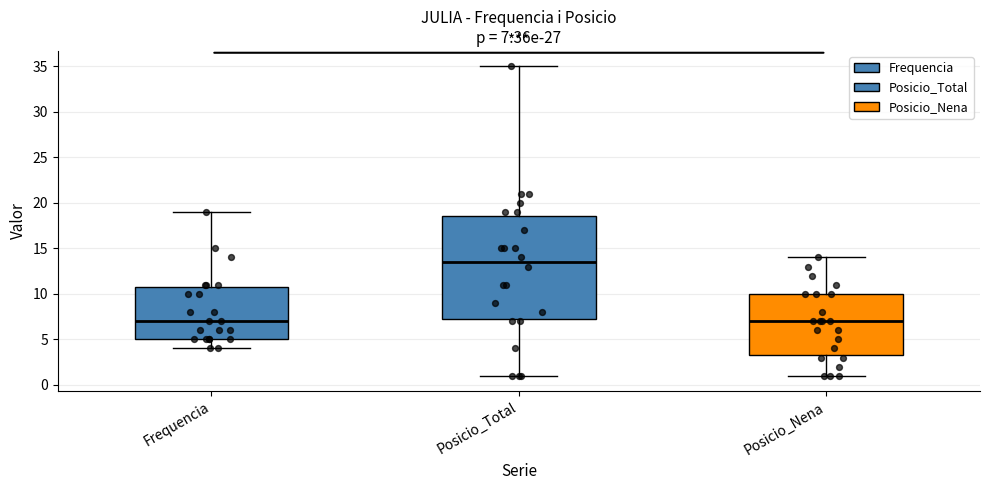

Comparing the boxes themselves (not the whiskers), which one is the tallest?

Posicio_Total